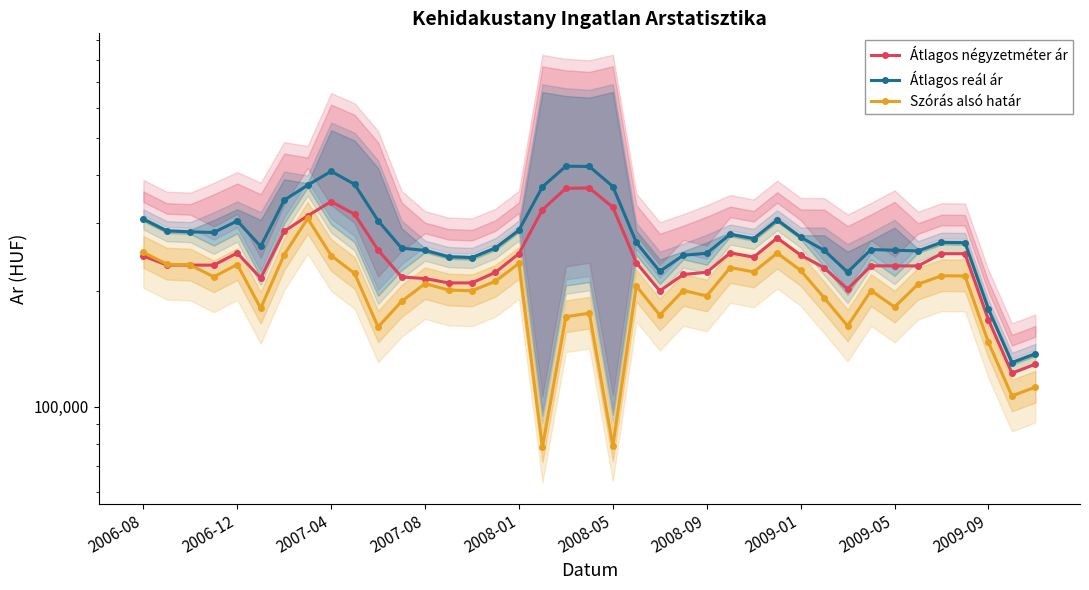

Which series has the widest spread of values?

Átlagos reál ár